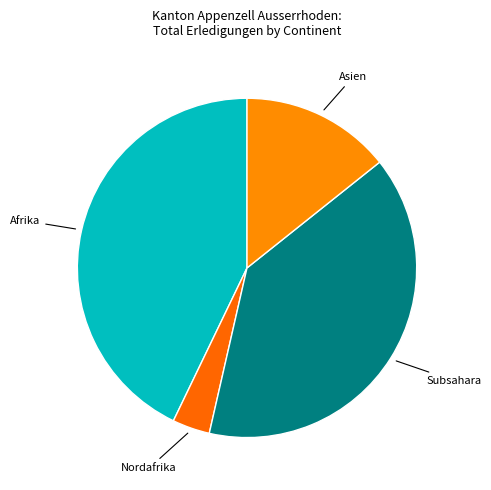

Which slice is the smallest?

Nordafrika